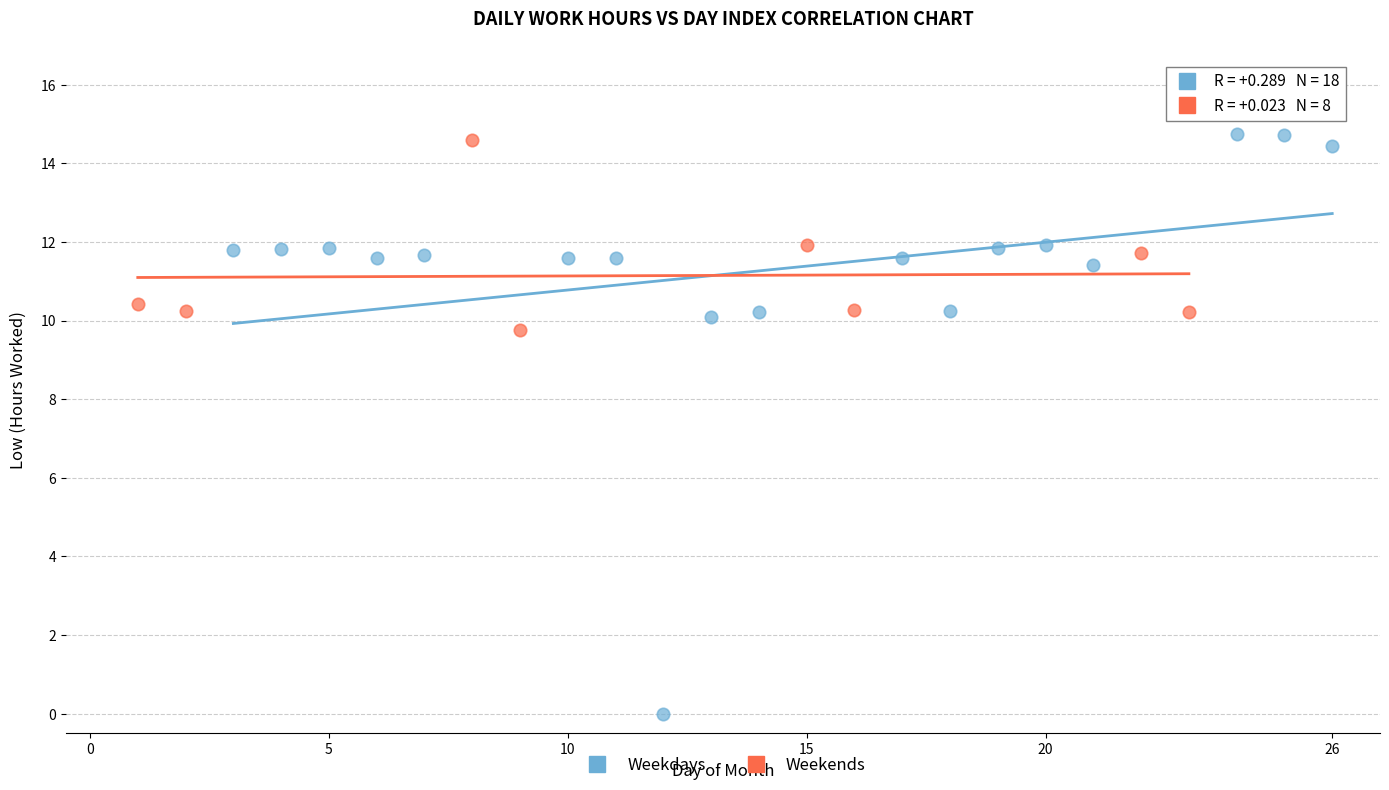

Which series has the largest Y range (max minus min)?

Weekdays